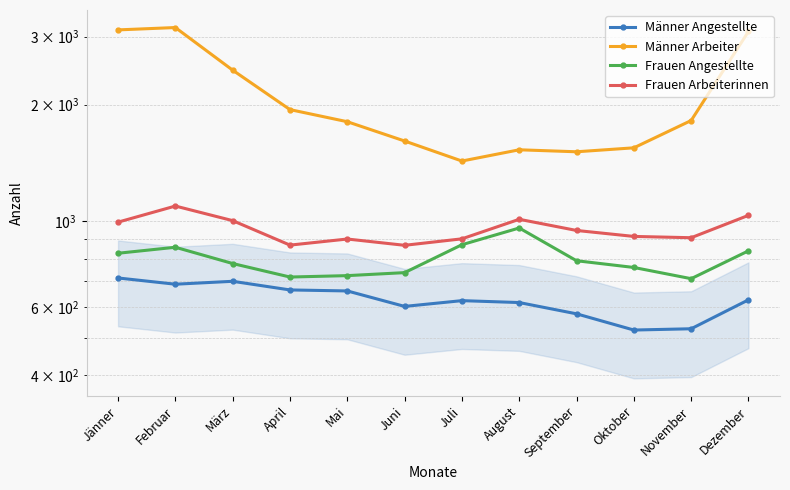

True or false: Männer Angestellte has more than 1 points higher than both neighbors.

True